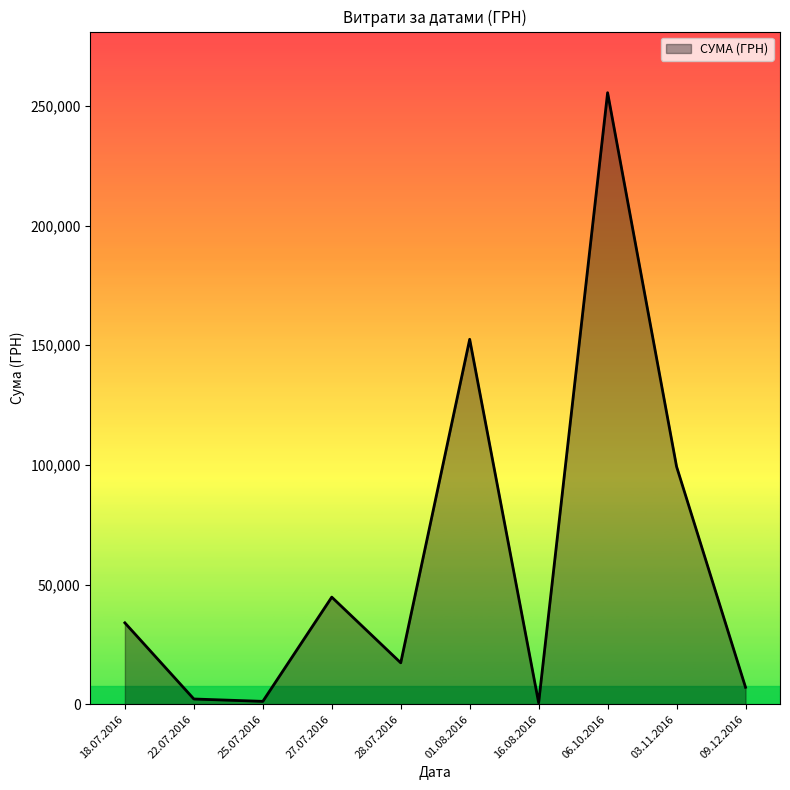

What is the change in value from 27.07.2016 to 03.11.2016?

+54560.8